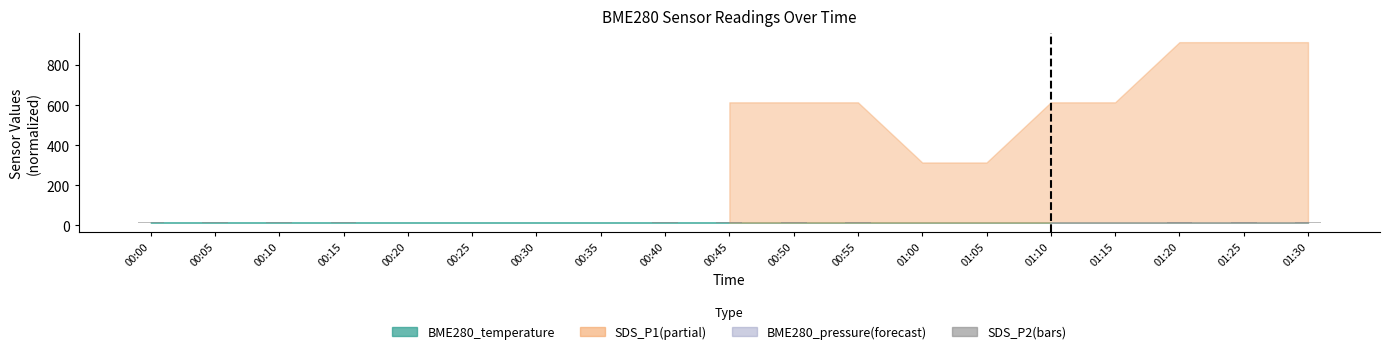

Count the values in the range 0 to 1.

19